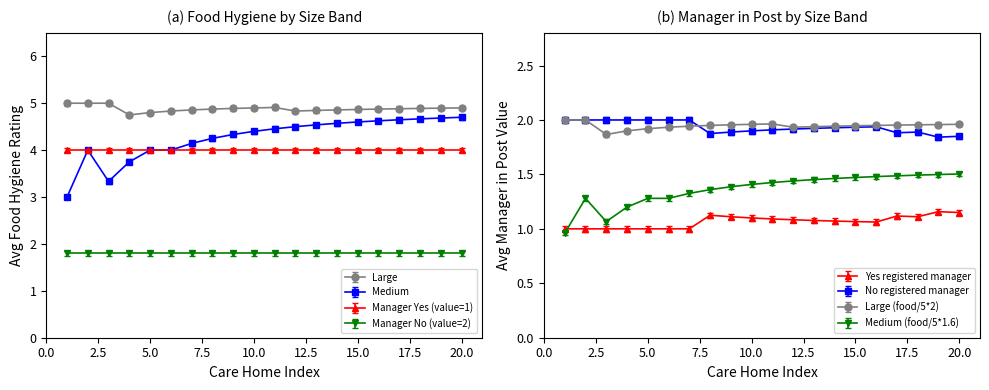

Which series has the widest spread of values?

Medium